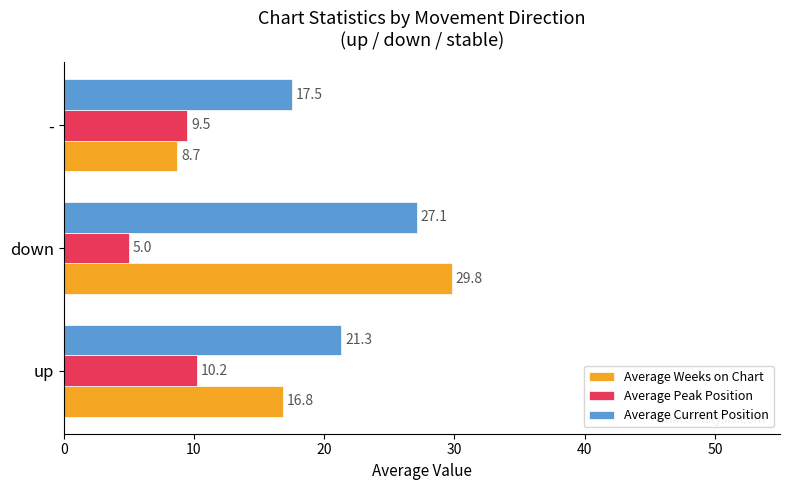

True or false: Average Weeks on Chart has a value of 8.7 at -.

True